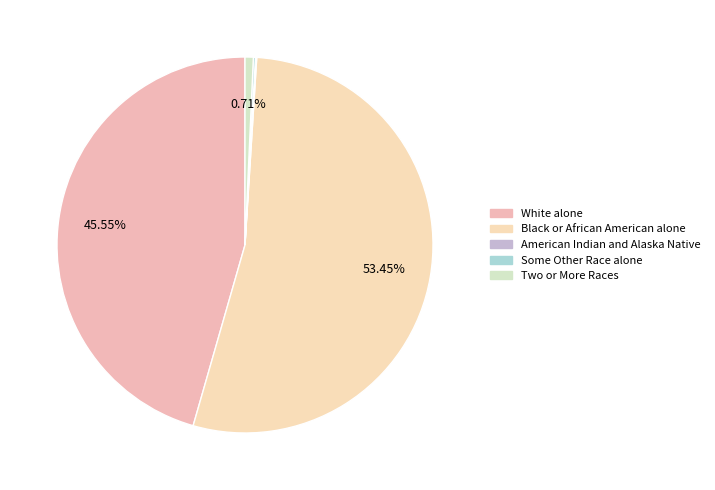

What is the largest slice in the pie chart?

Black or African American alone